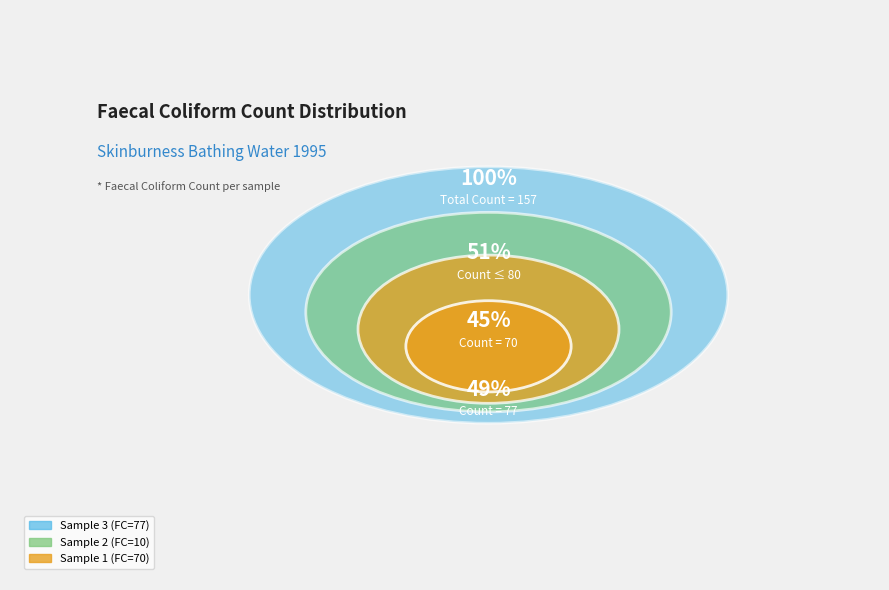

How many slices are in this pie chart?

3